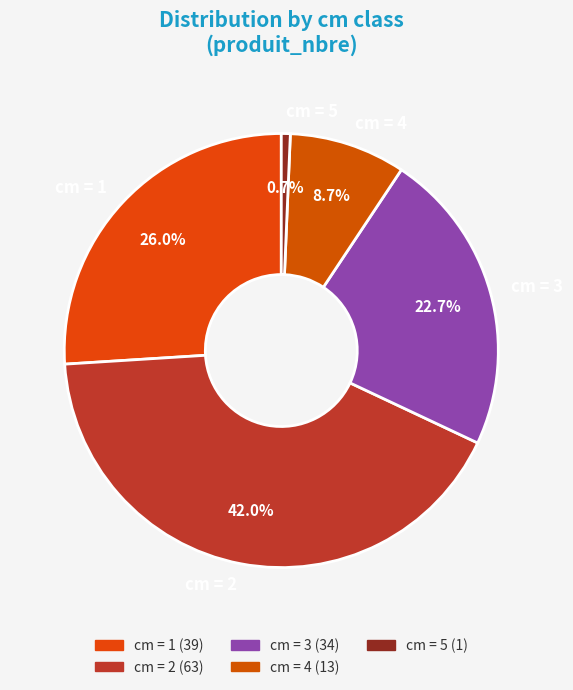

How many slices are in this pie chart?

5